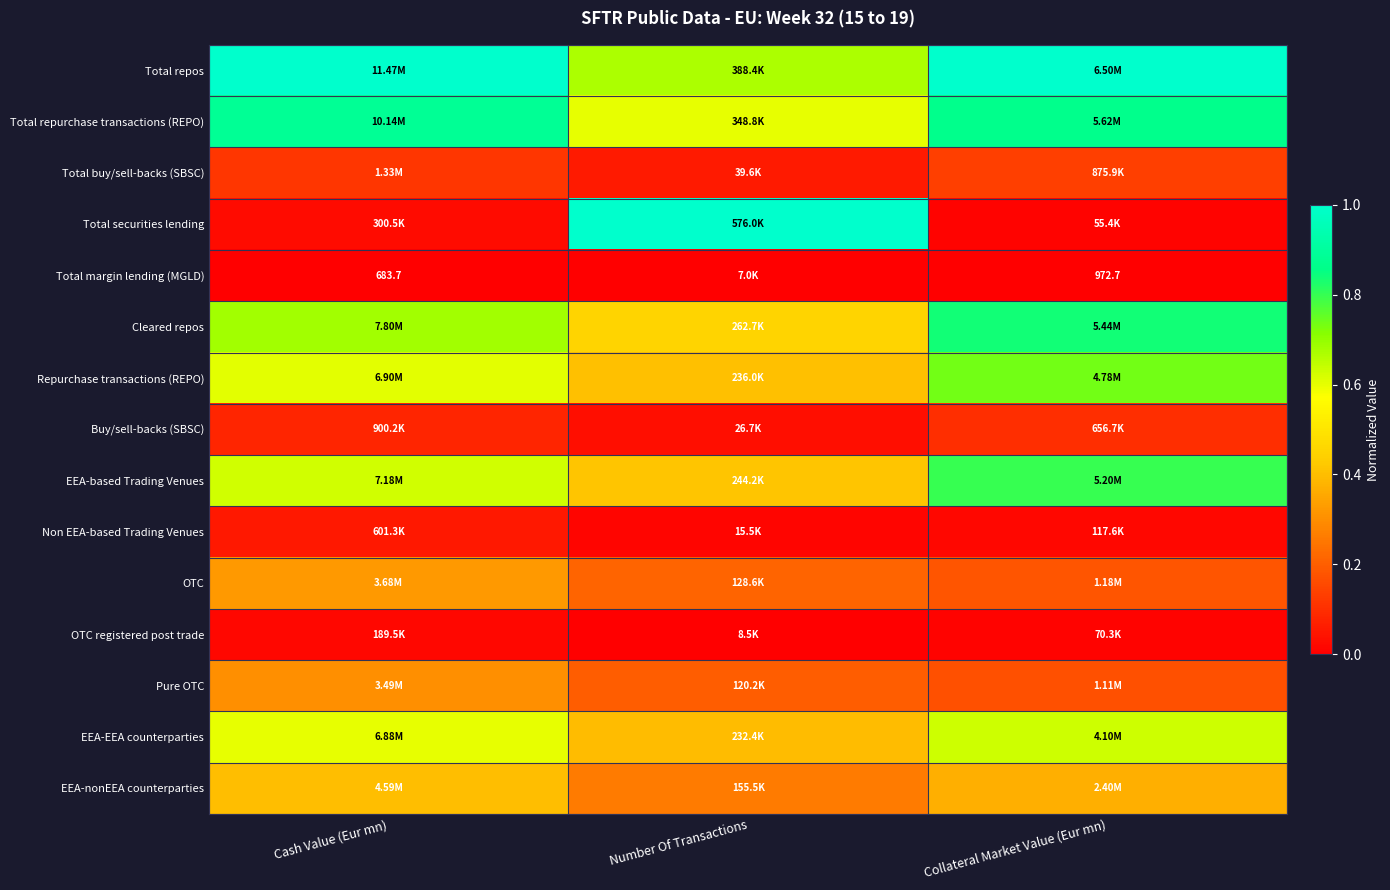

Which series has the largest total across all categories?

Total repos